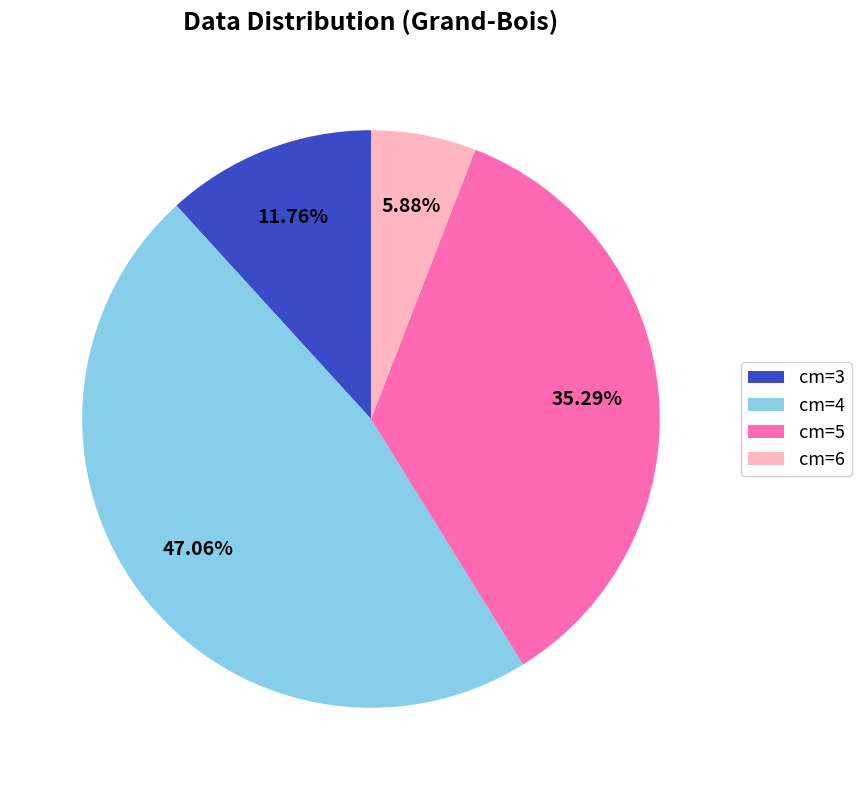

To the nearest percent, what percentage of the pie is cm=4?

47%